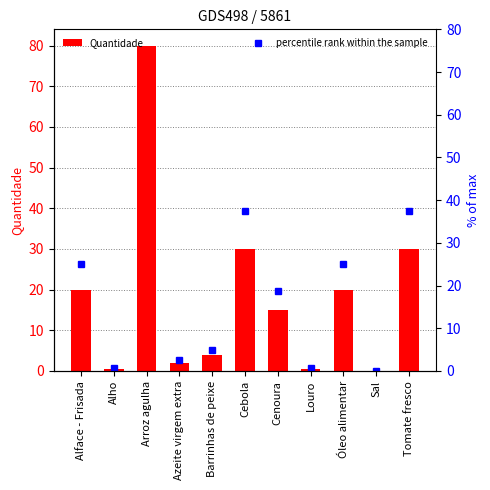

Is the value of Quantidade at Azeite virgem extra greater than the value of percentile rank within the sample at Cebola?

No